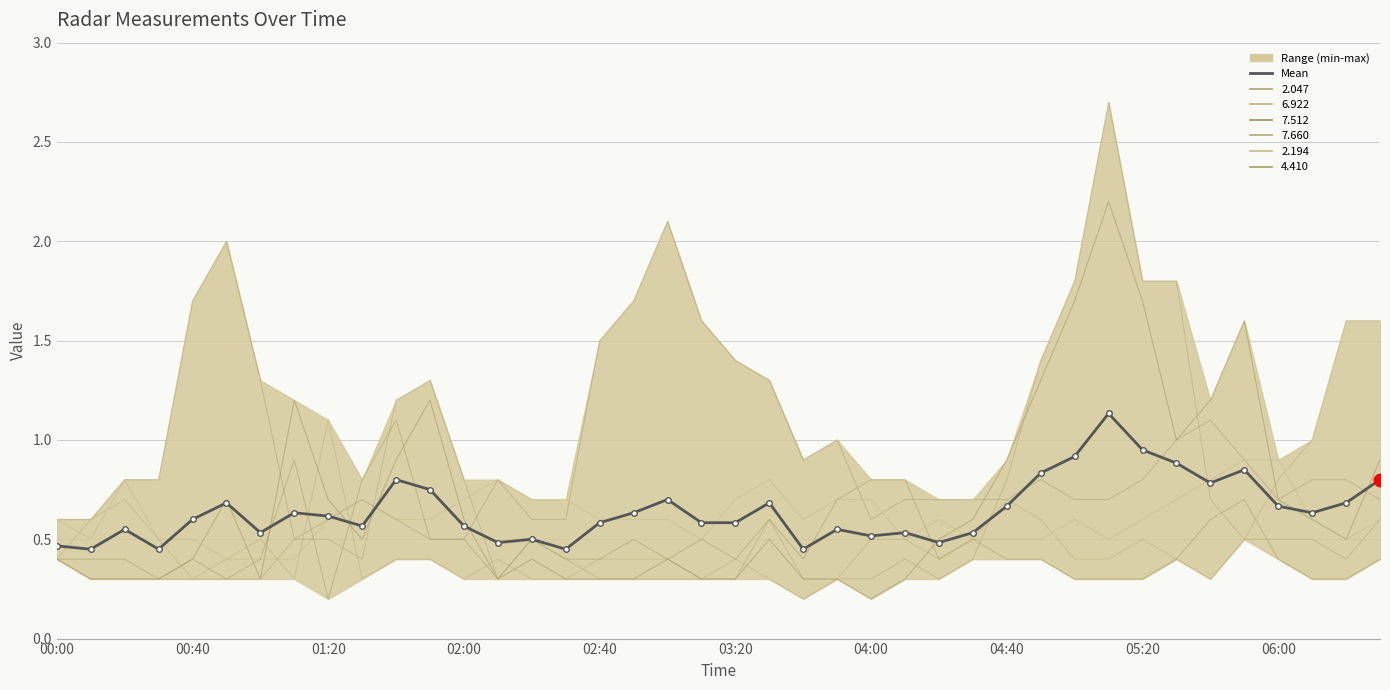

Read the value at 02:00.

0.5